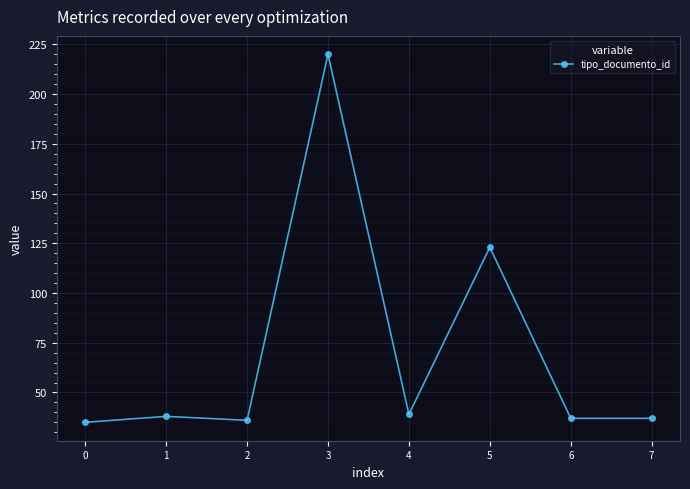

What is the value of the 6th point from the left?

123